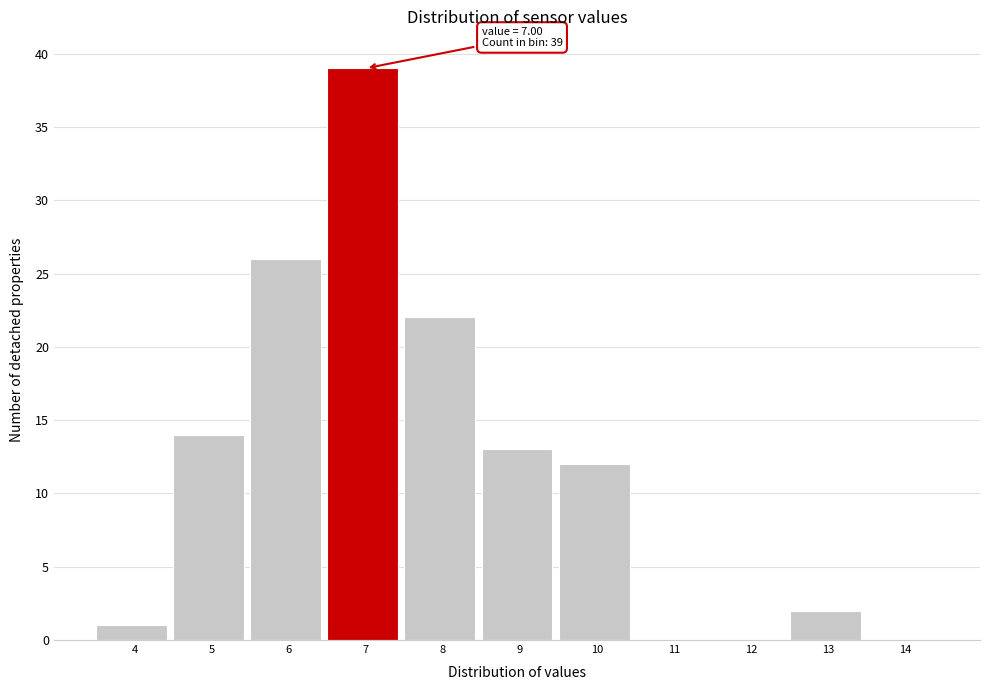

Reading left to right, what are all the values shown in this chart?

4=1	5=14	6=26	7=39	8=22	9=13	10=12	11=0	12=0	13=2	14=0